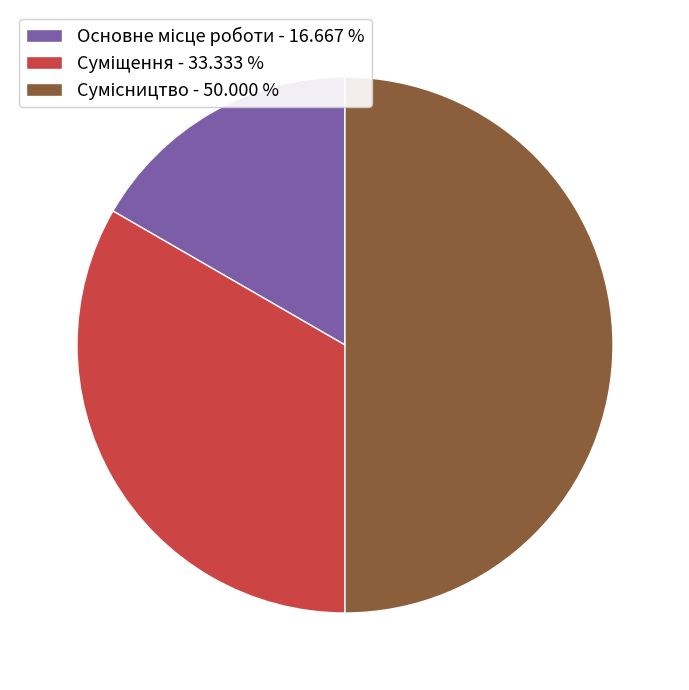

Combined, what portion of the pie is Суміщення and Сумісництво?

83.3%